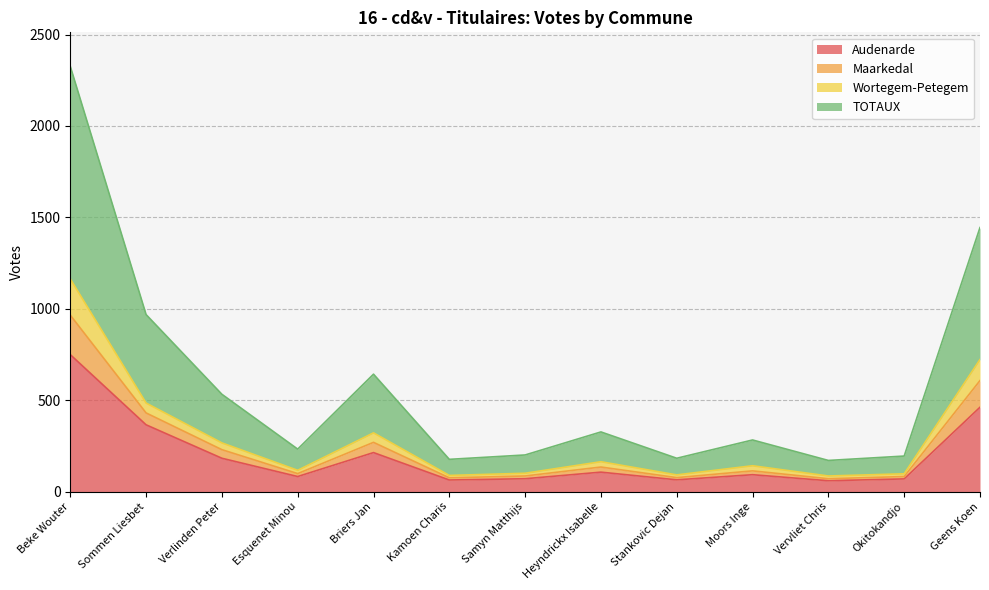

The value of Audenarde at Esquenet Minou is 82. True or false?

True